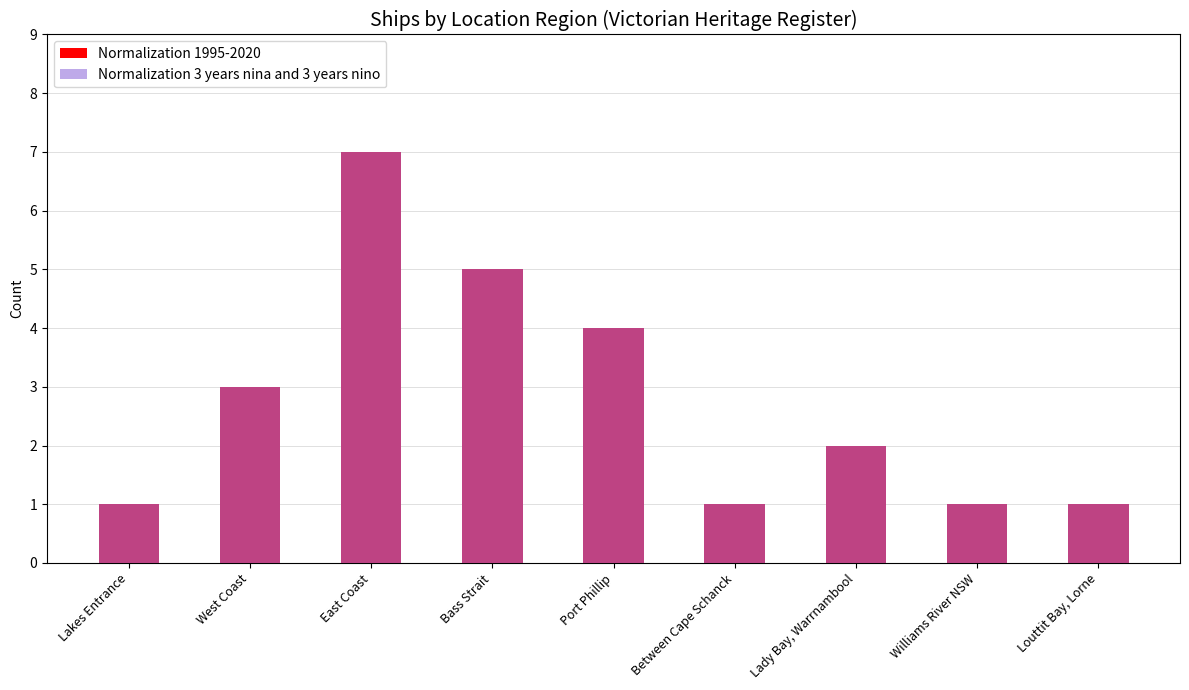

What is the difference between the maximum and second lowest values in the Normalization 1995-2020 series?

6